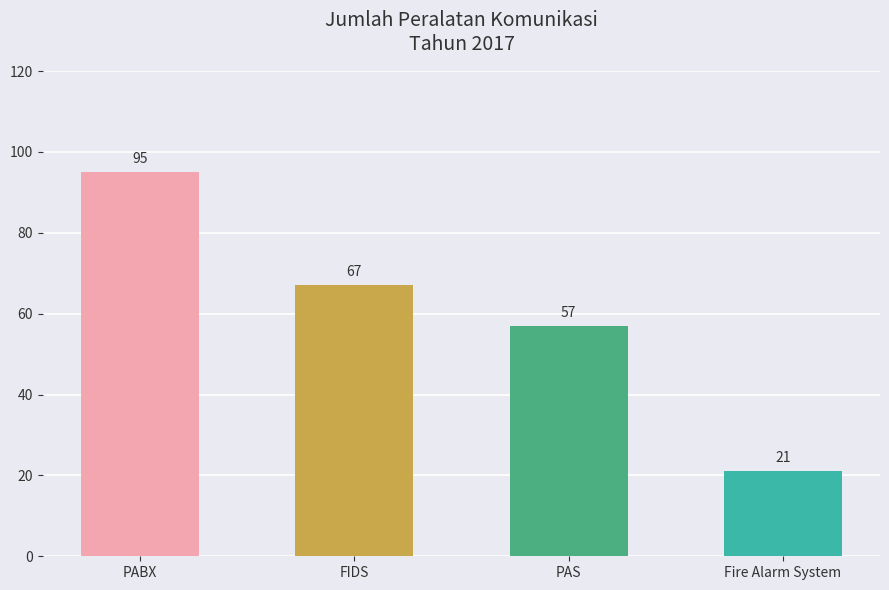

At which label is the value closest to 58?

PAS